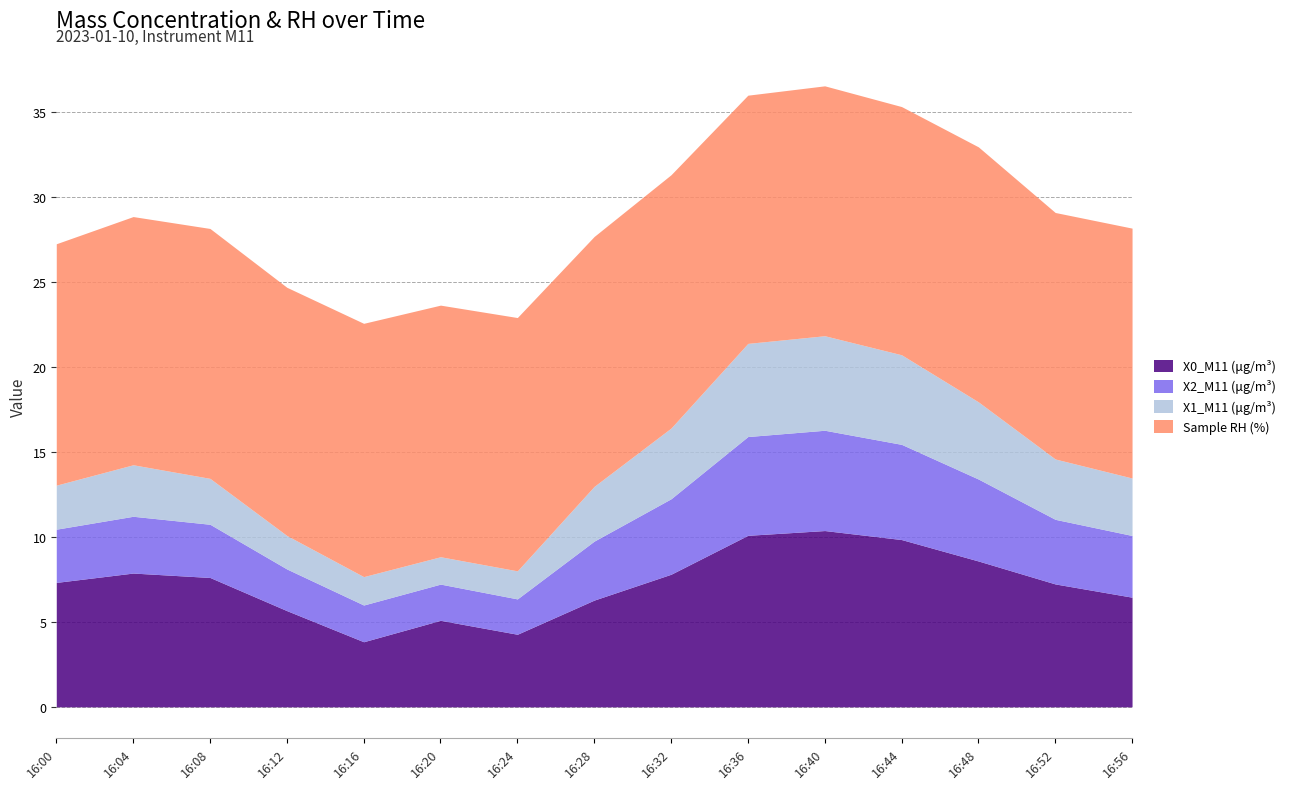

At which category does Sample RH (%) reach its first local valley?

16:12